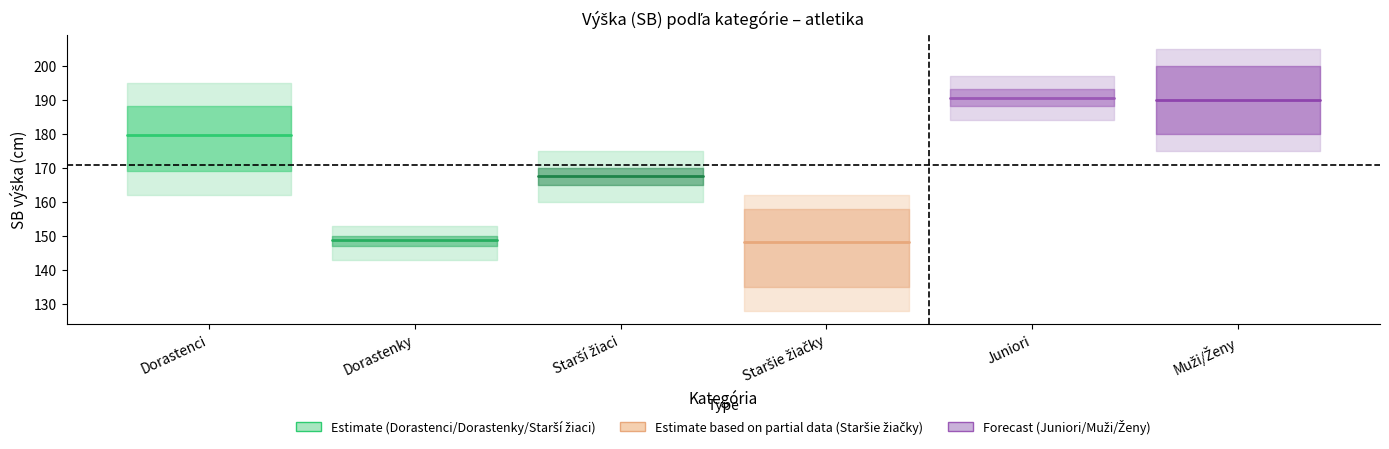

Rank the series by their maximum value, from lowest to highest.

Staršie žiačky, Dorastenky, Starší žiaci, Dorastenci, Muži/Ženy, Juniori